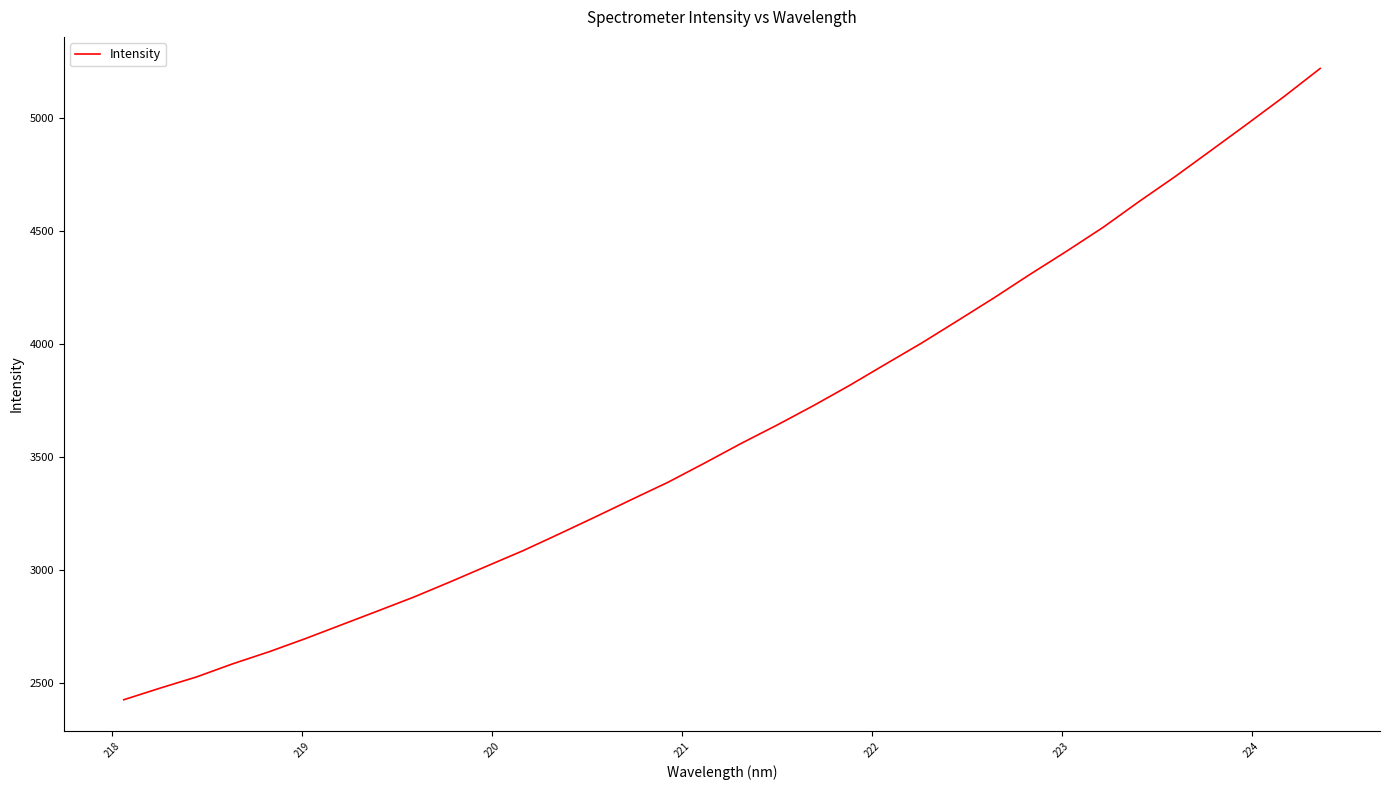

What is the greatest value displayed?

5217.2